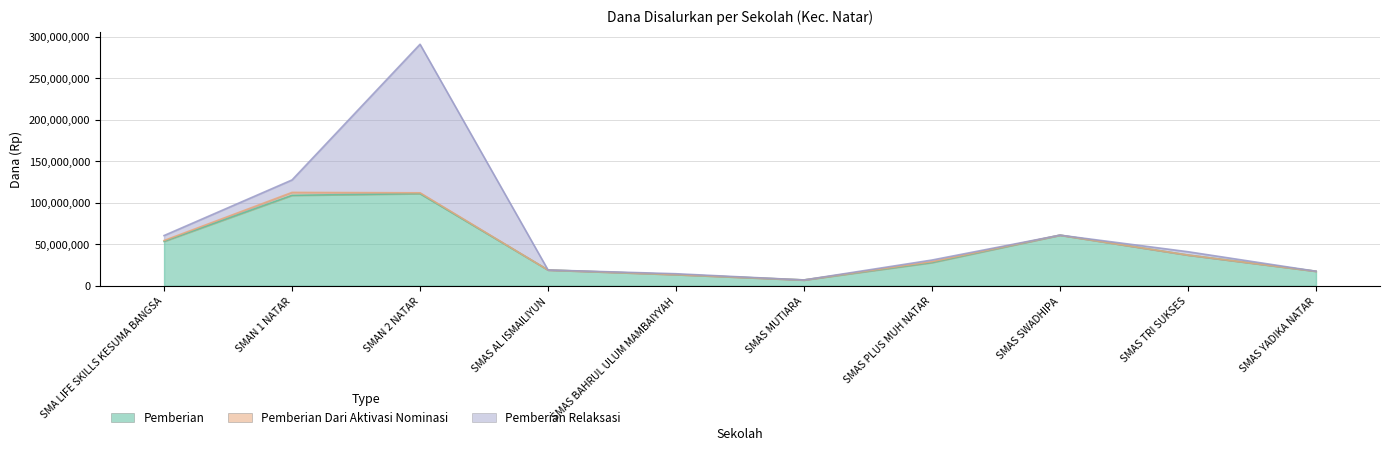

True or false: Pemberian Dari Aktivasi Nominasi and Pemberian intersect in this chart.

False